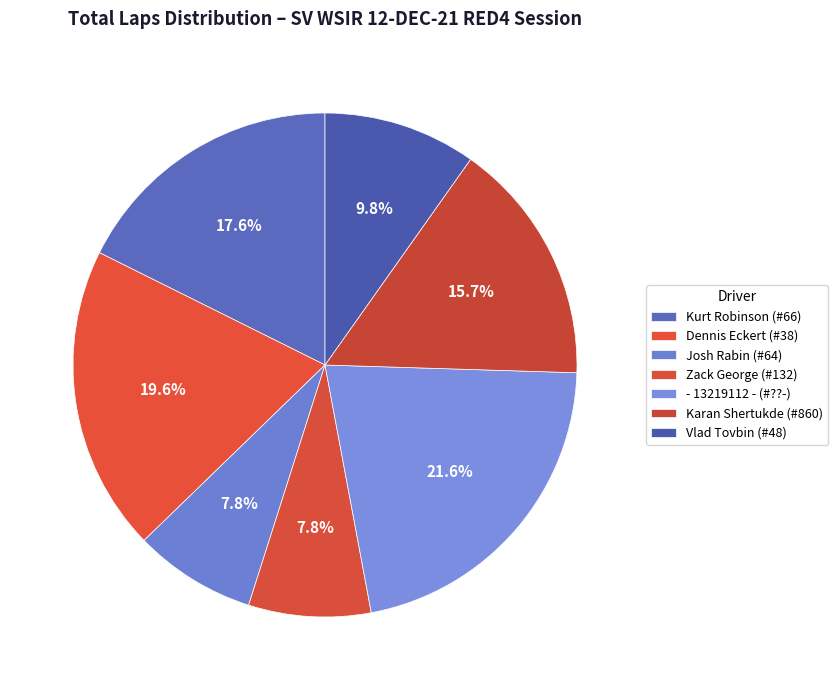

Which slice is the largest?

- 13219112 - (#??-)